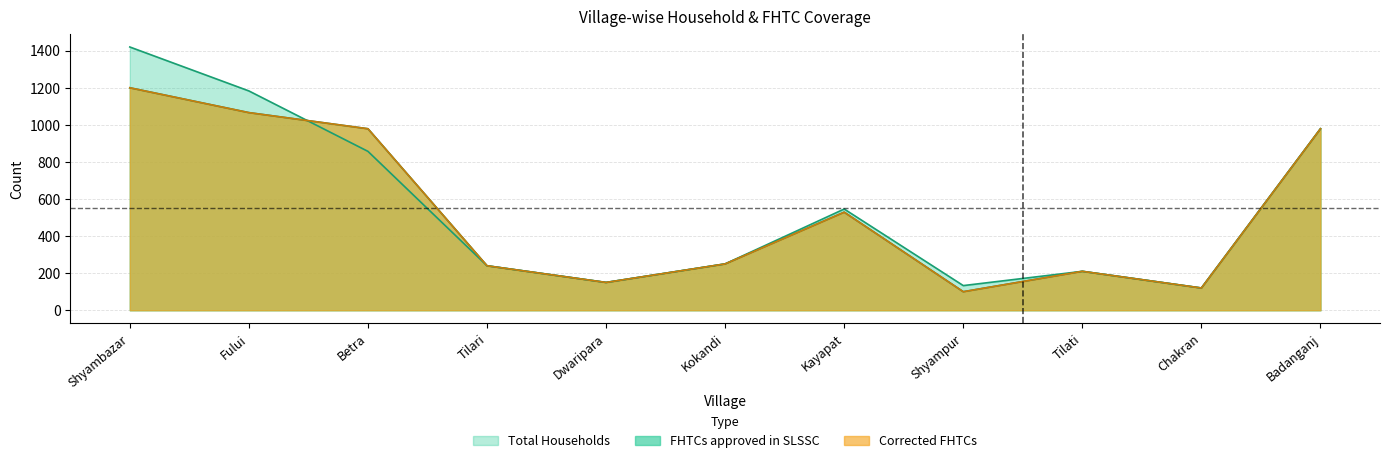

What is the label of the 2nd point from the left?

Fului